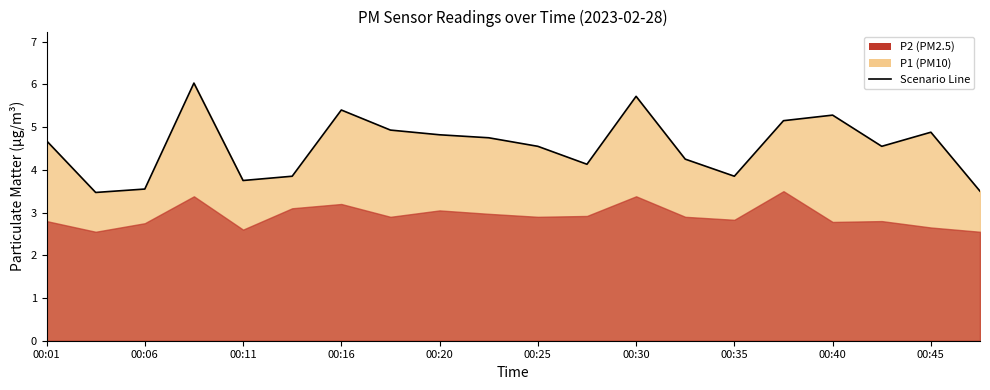

Which category has the lowest value across all series?

00:03